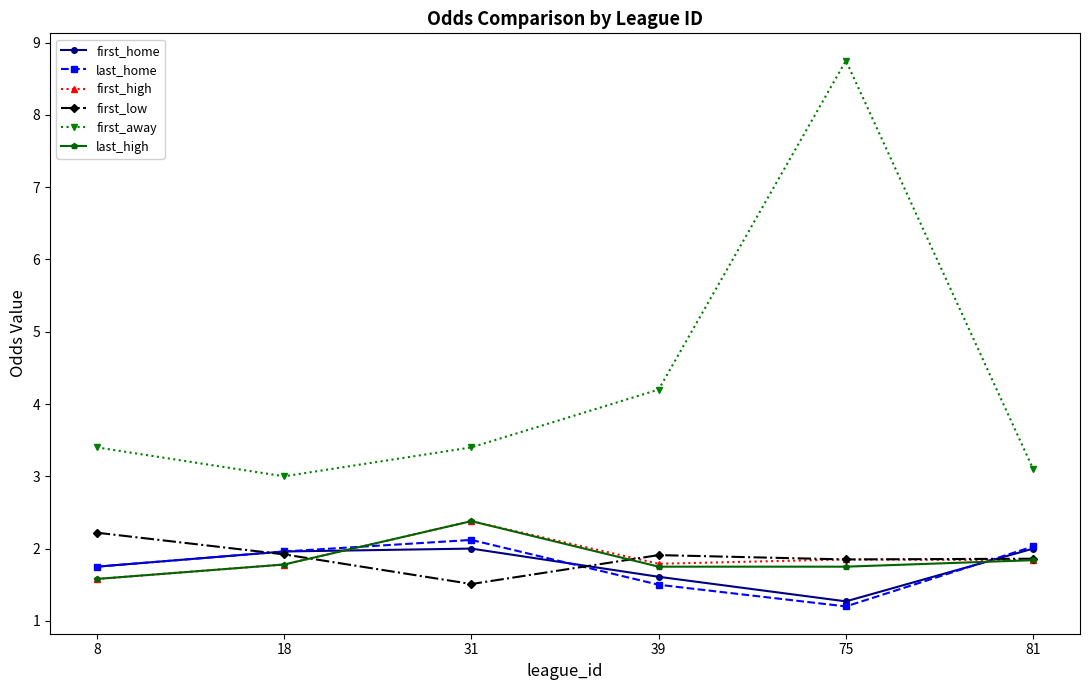

What is the difference between the maximum and minimum values in the first_home series?

0.7